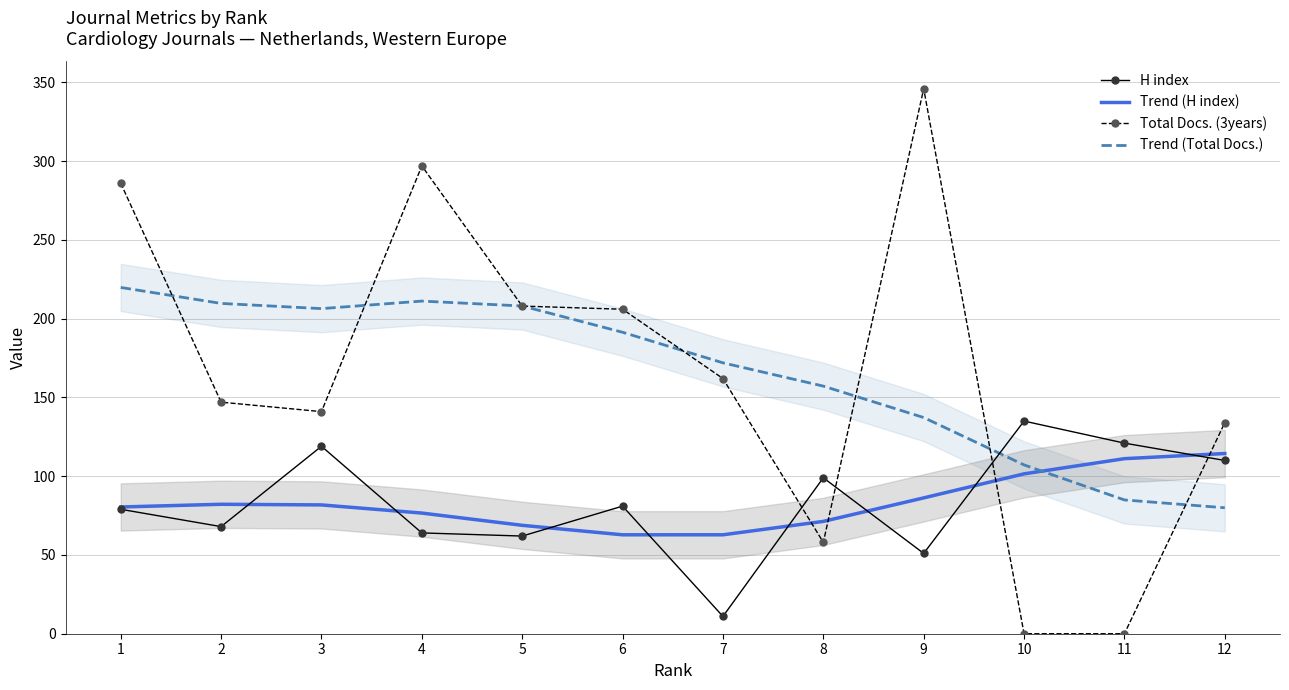

List the labels in order of Total Docs. (3years) value, largest first.

9, 4, 1, 5, 6, 7, 2, 3, 12, 8, 10, 11